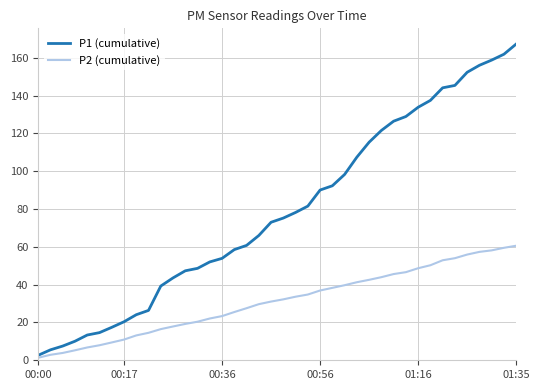

How many values in the P1 (cumulative) series are below 75?

20